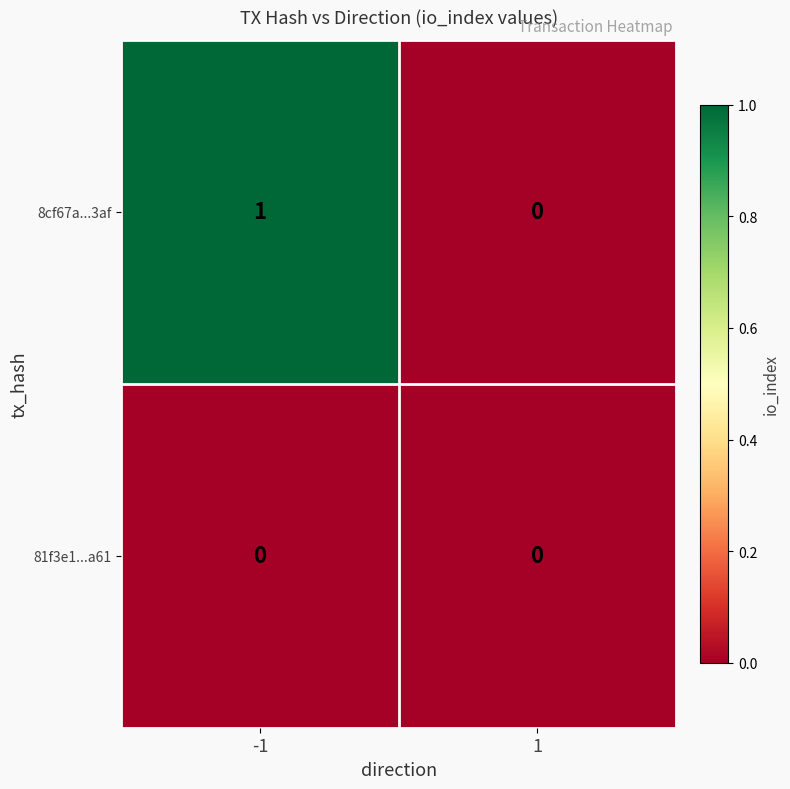

List the series in order of their peak value, highest first.

8cf67a...3af, 81f3e1...a61